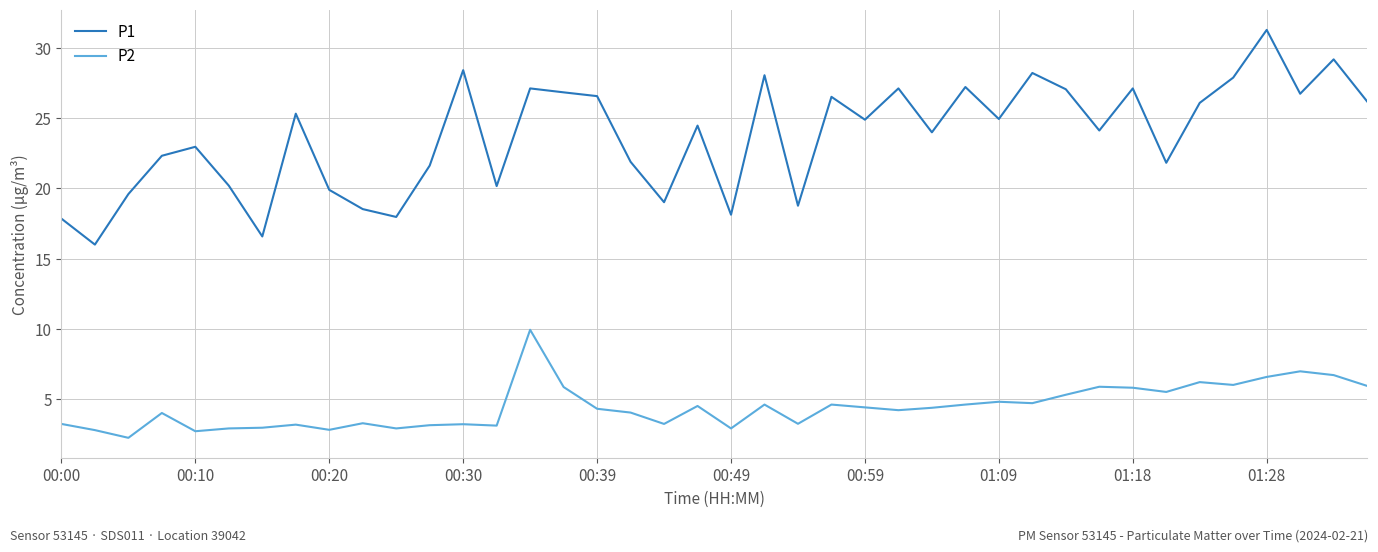

True or false: P1 and P2 intersect in this chart.

False